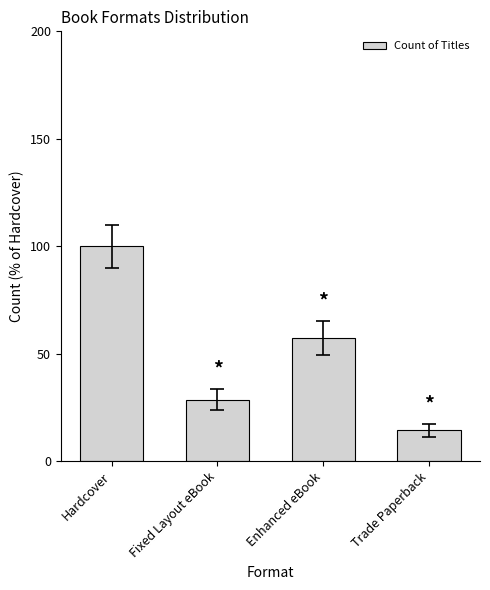

What is the difference between the second highest and second lowest values?

28.6